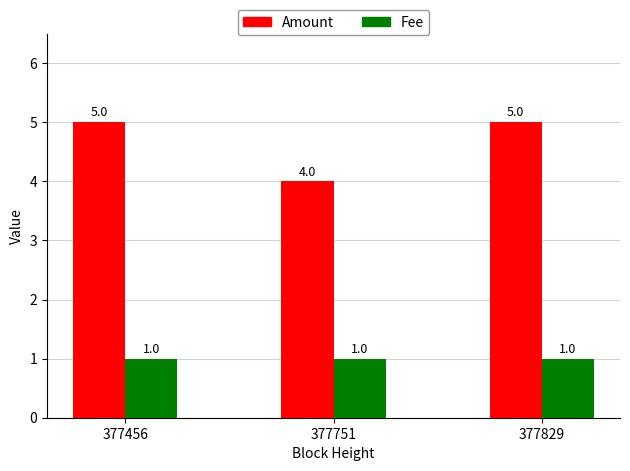

At how many categories does at least one series exceed 2?

3